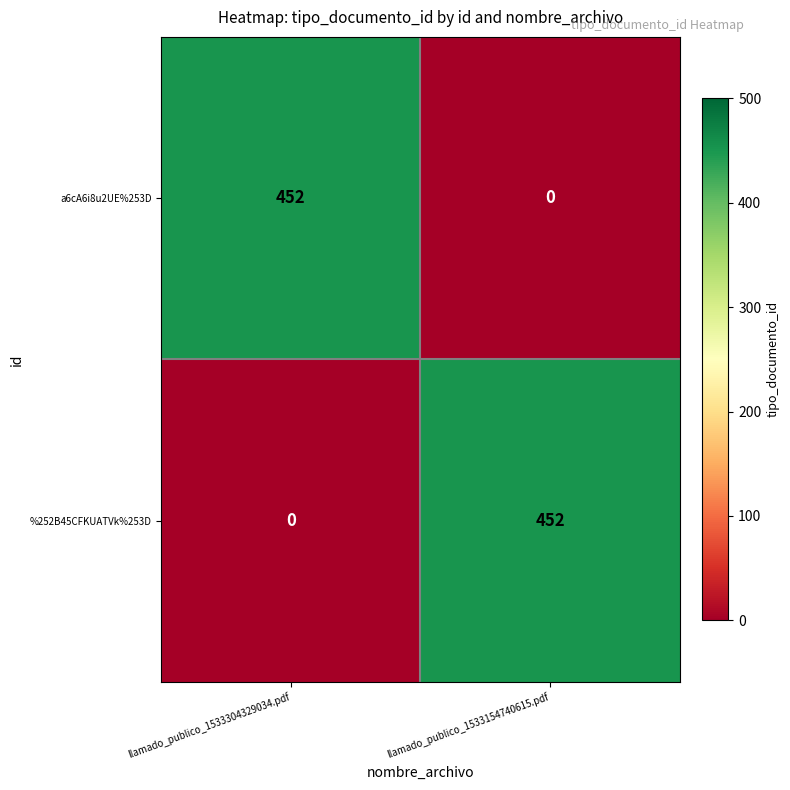

What is the total value across all series at llamado_publico_1533304329034.pdf?

452